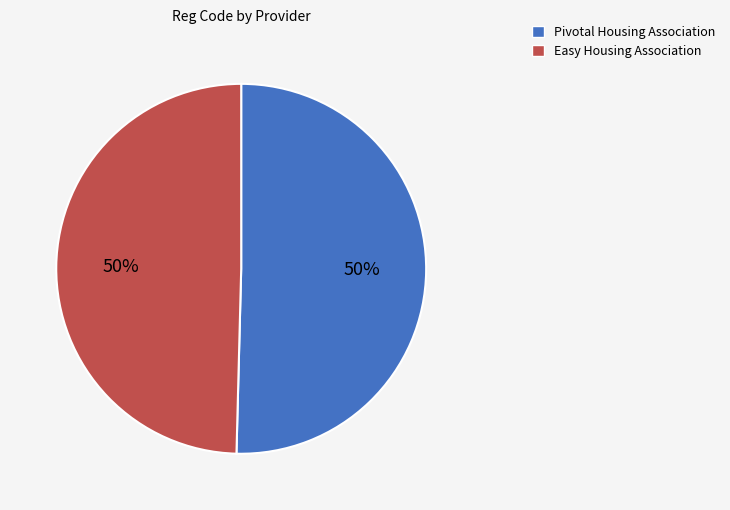

Do Pivotal Housing Association and Easy Housing Association together represent more than half of the pie?

Yes